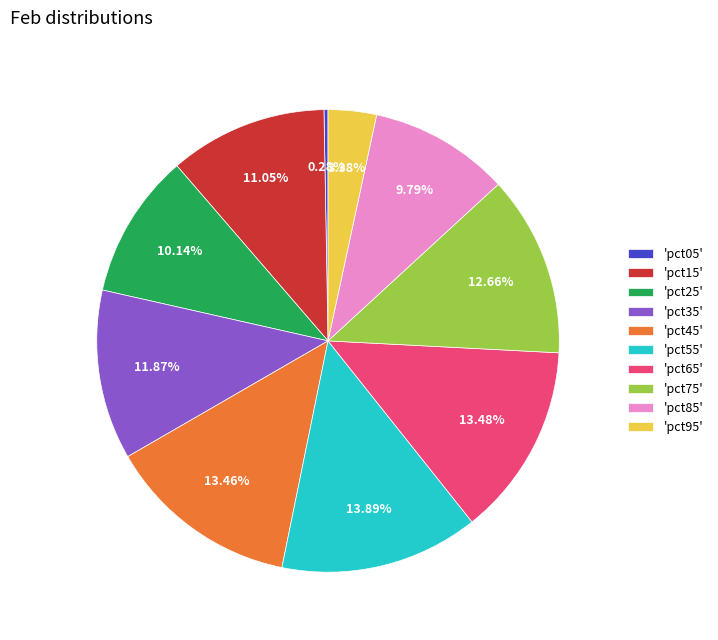

Count the number of slices in the pie.

10